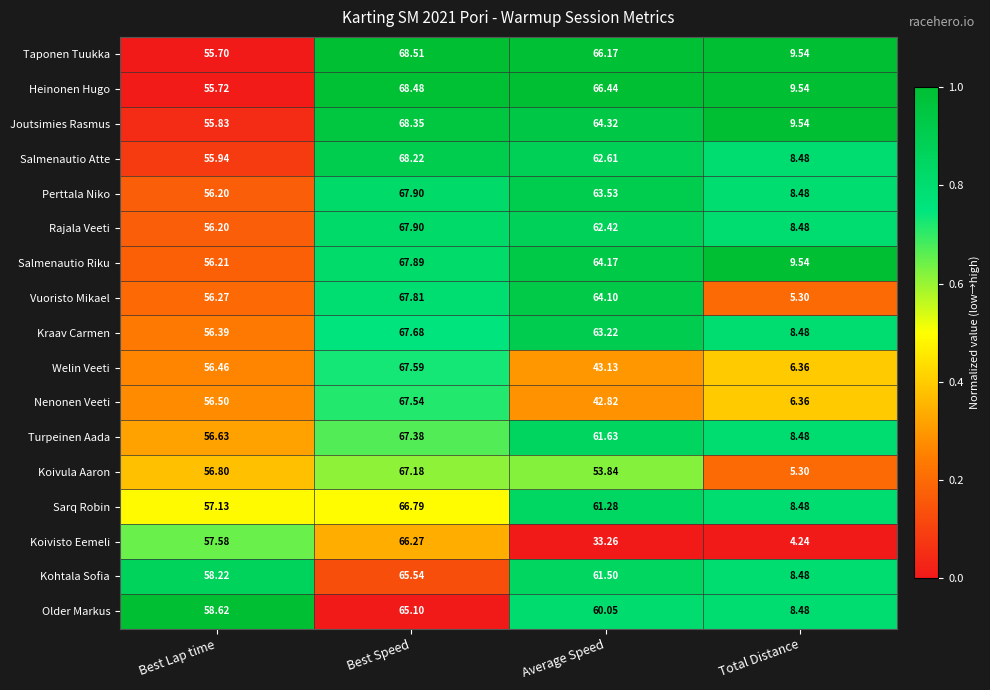

Where does the Joutsimies Rasmus series first go above 64?

Best Speed